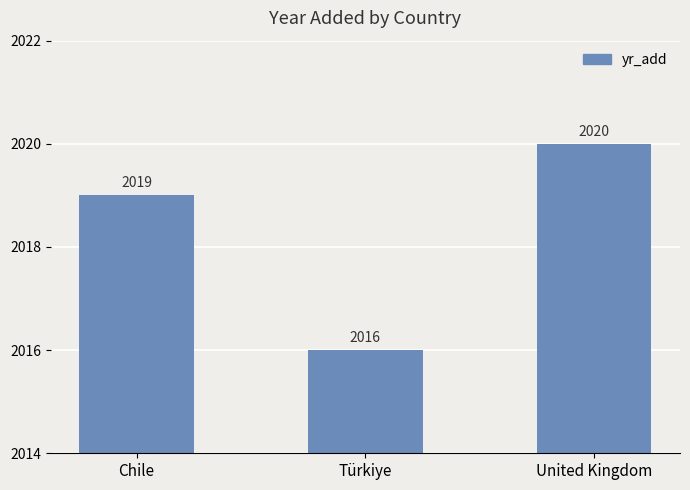

True or false: the data shows 988 at Chile.

False